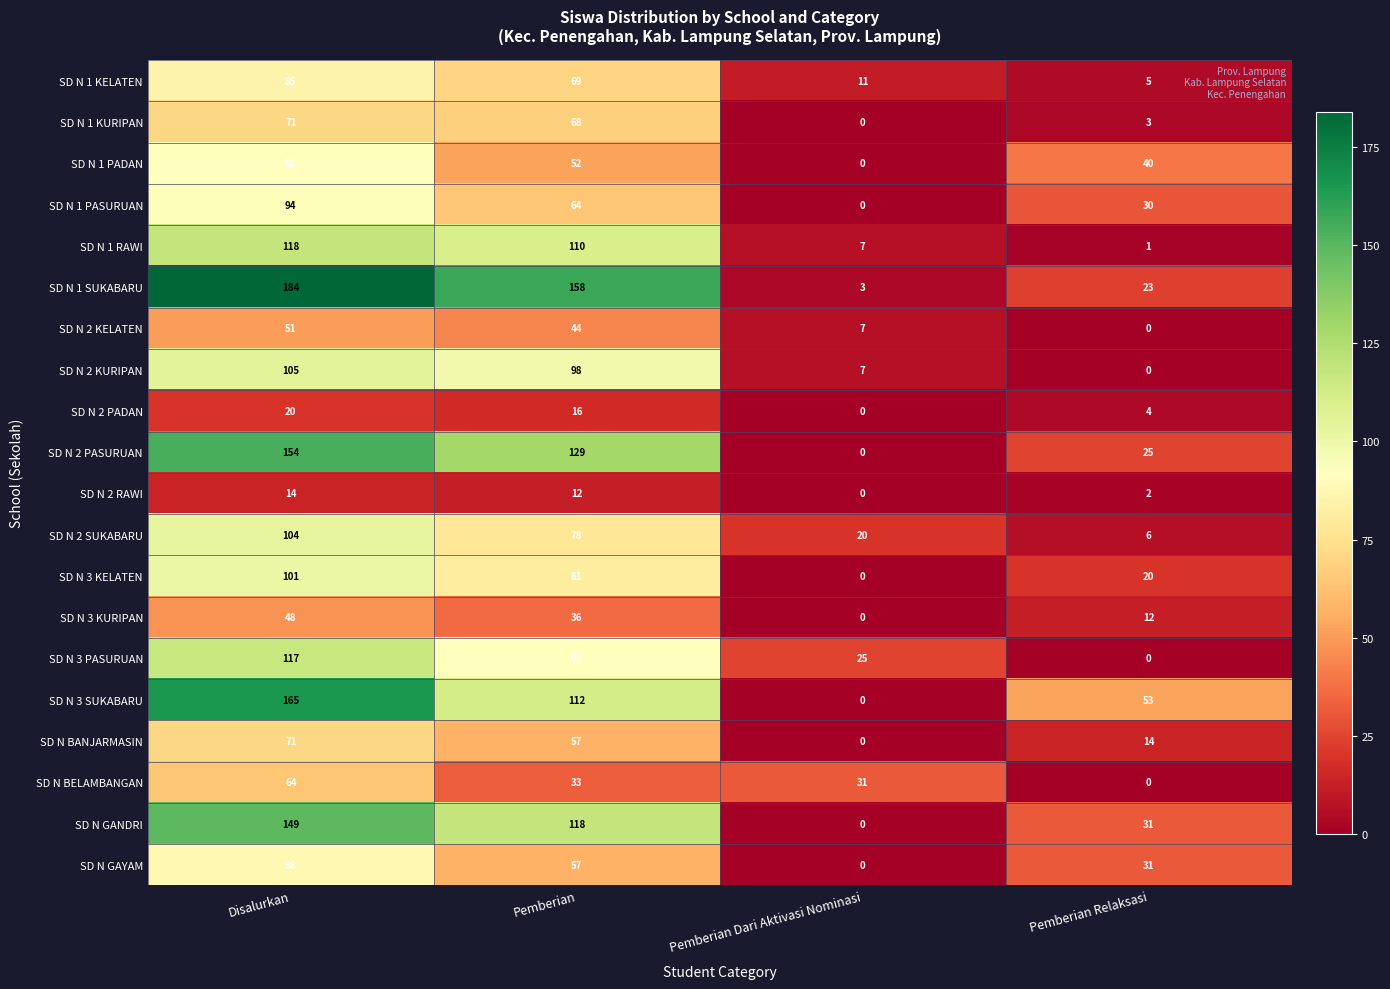

The SD N 1 KELATEN series shows 95 at Pemberian. True or false?

False